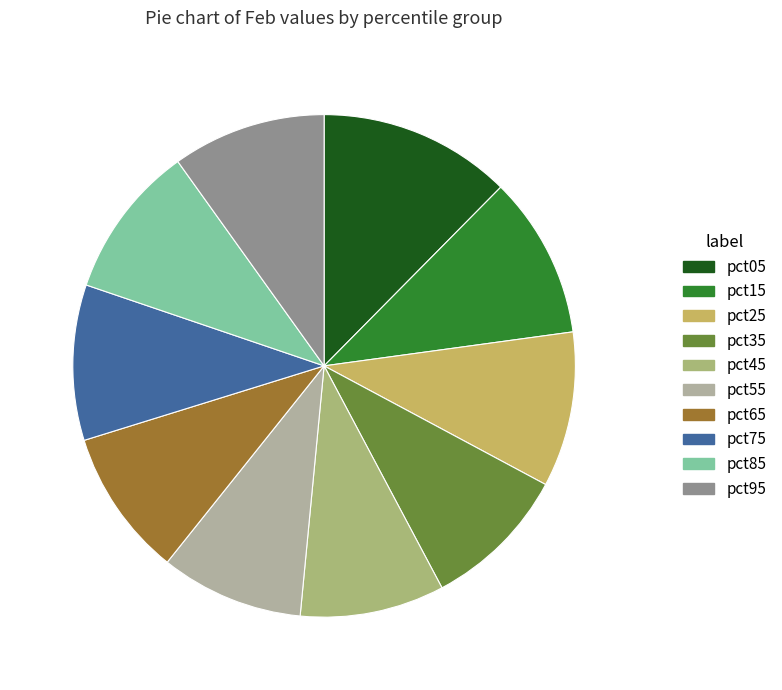

How many slices are in this pie chart?

10